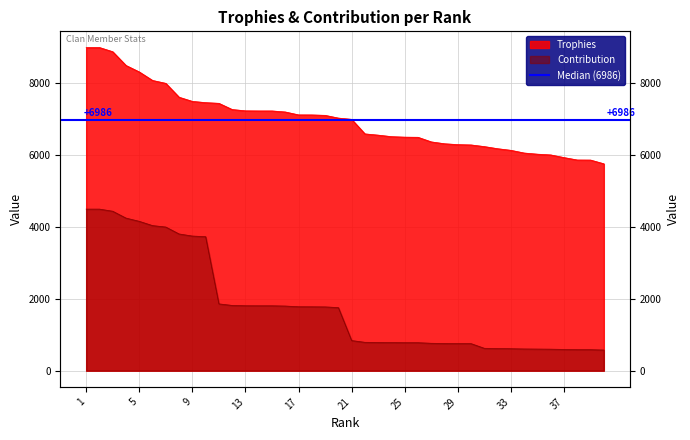

True or false: Contribution has more than 1 points higher than both neighbors.

False